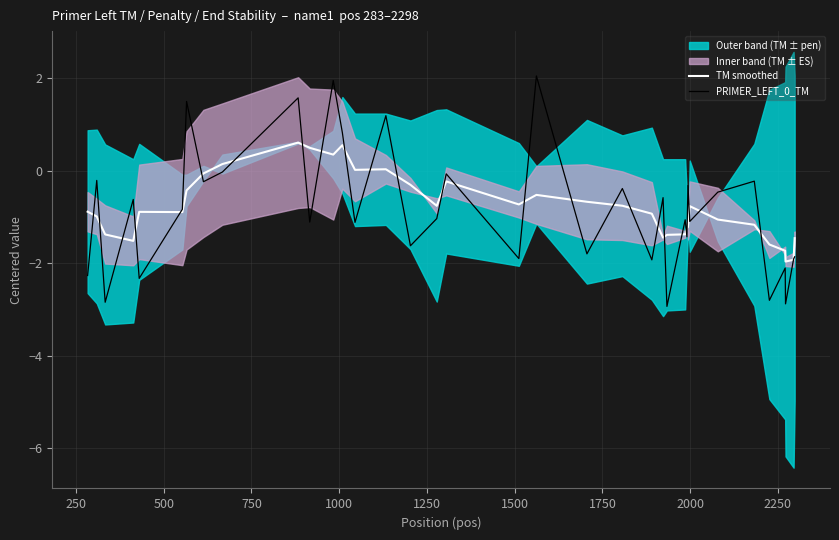

How many times do PRIMER_LEFT_0_TM and TM smoothed cross each other?

28